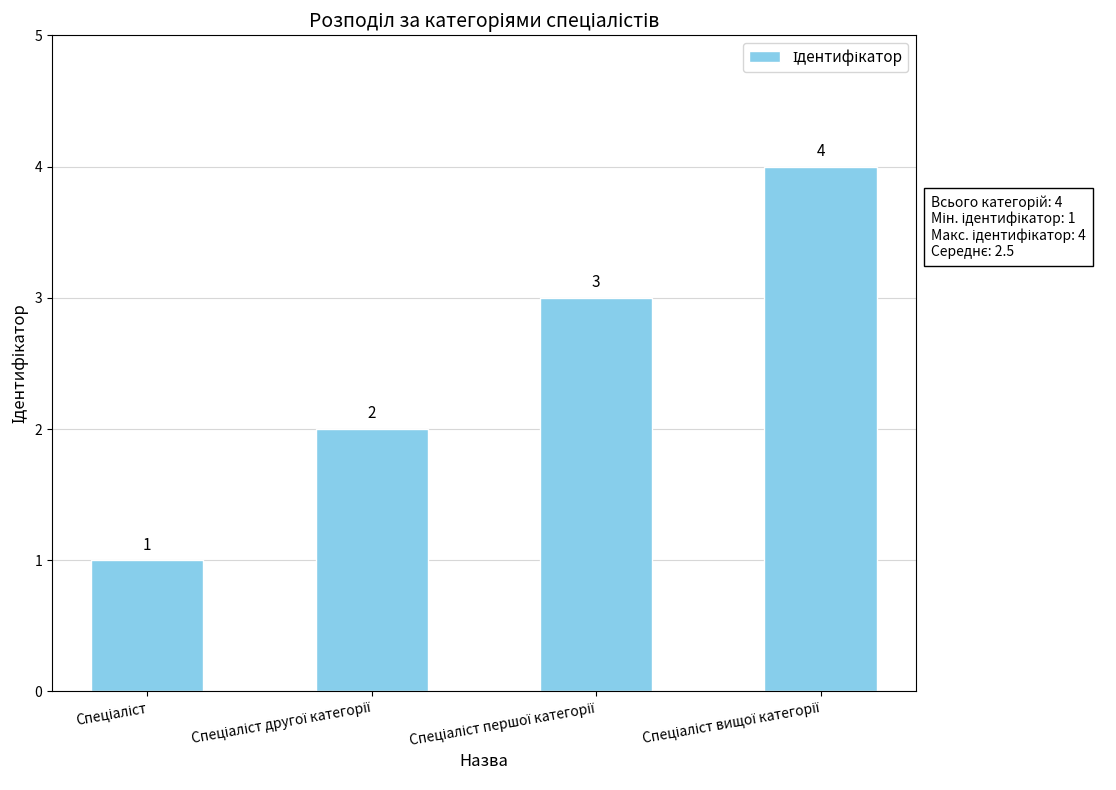

Count the values in the range 2 to 4.

3